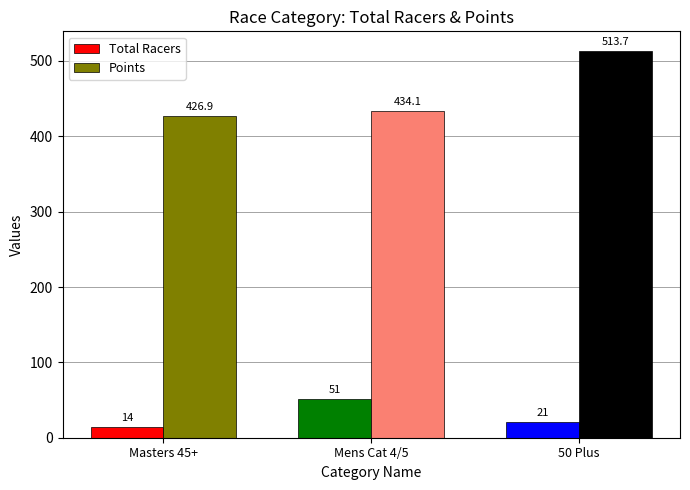

What is the spread (max minus min) of values at Masters 45+?

412.9